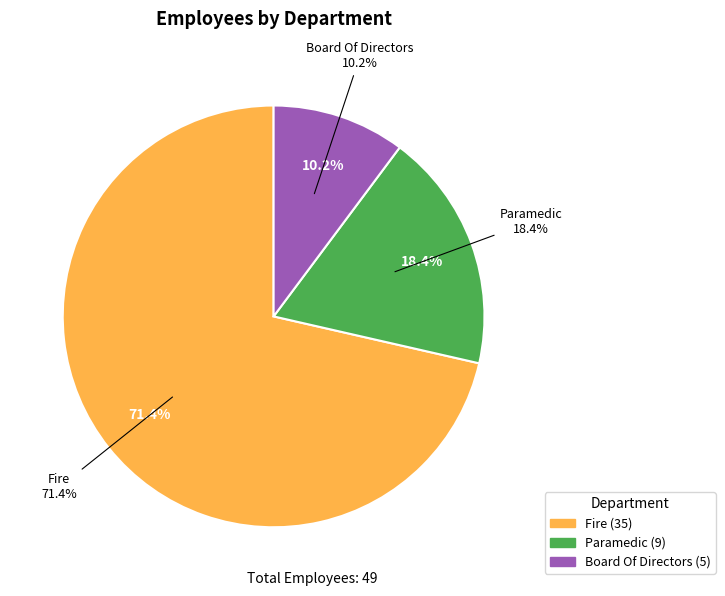

Which has a higher value, Fire or Board Of Directors?

Fire